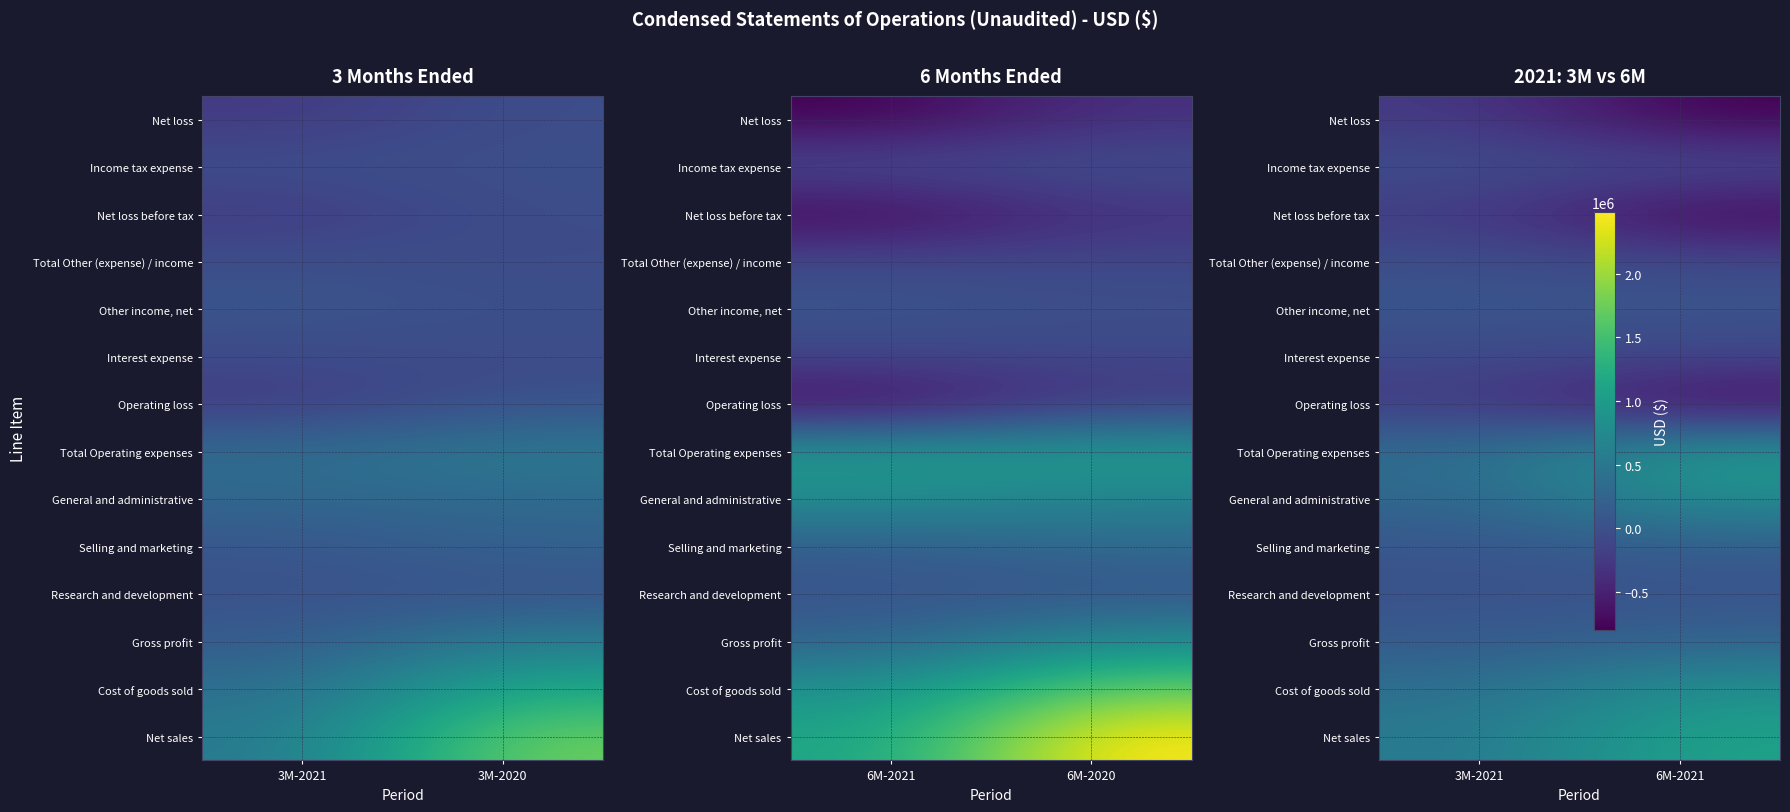

The Total Other (expense) / income series shows 1390 at 3M-2021. True or false?

False